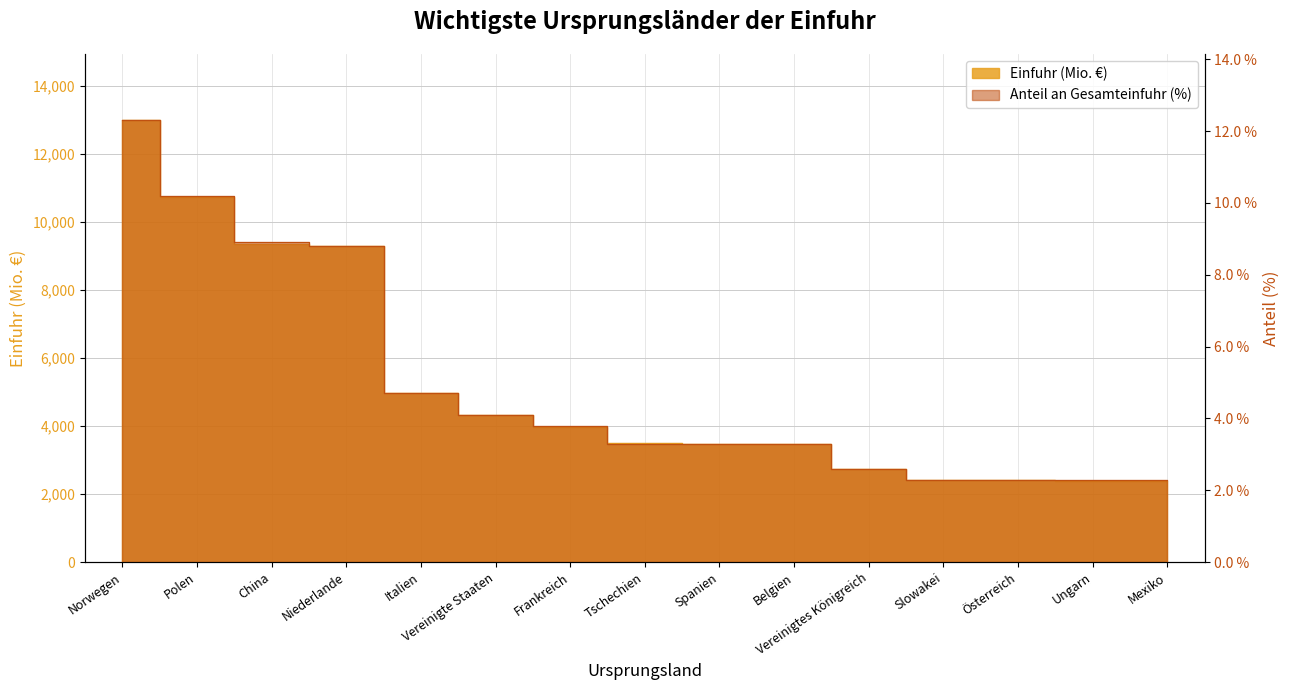

Where is Einfuhr (Mio. €) nearest to the value 7685?

Niederlande